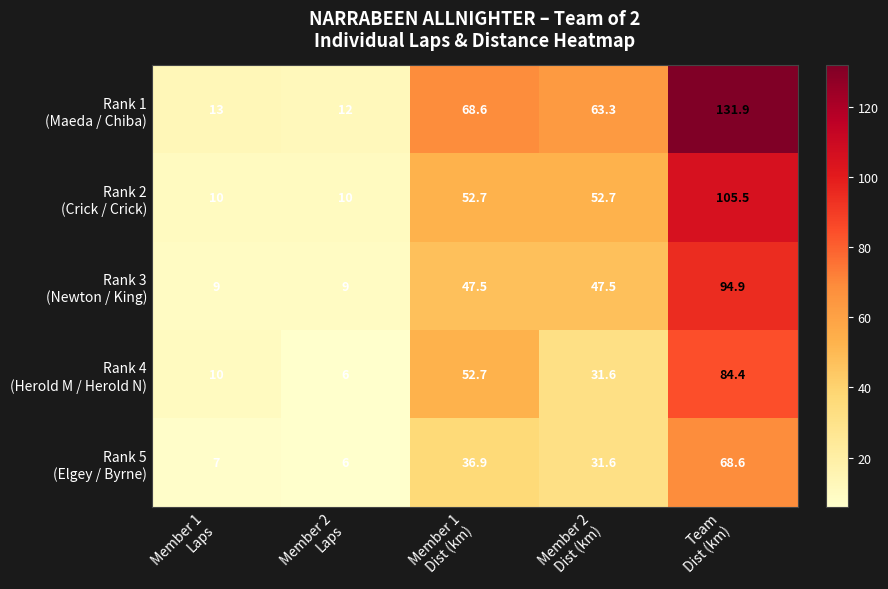

What is the minimum value shown in the chart?

6.0